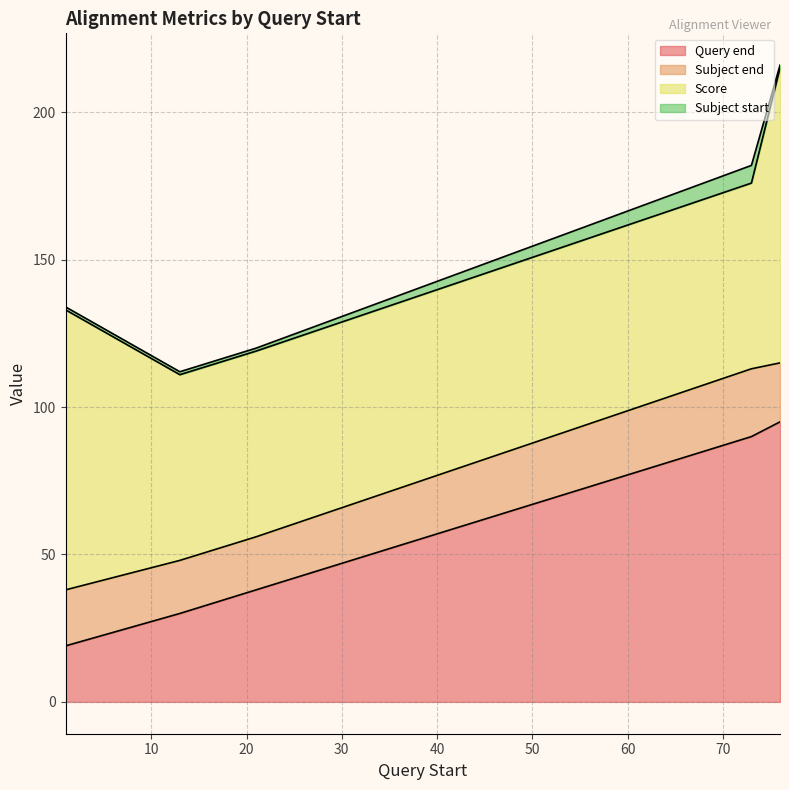

Is the value of Query end at 1 greater than the value of Score at 73?

No